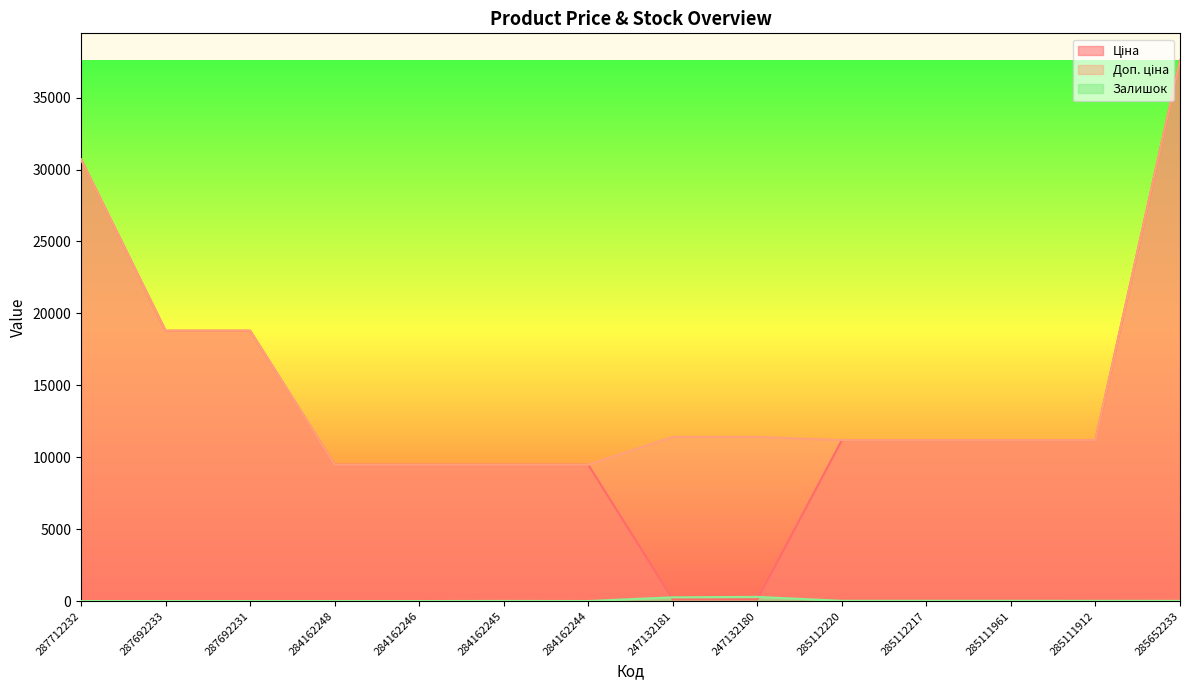

True or false: Доп. ціна has a value of 11410.0 at 247132180.

True